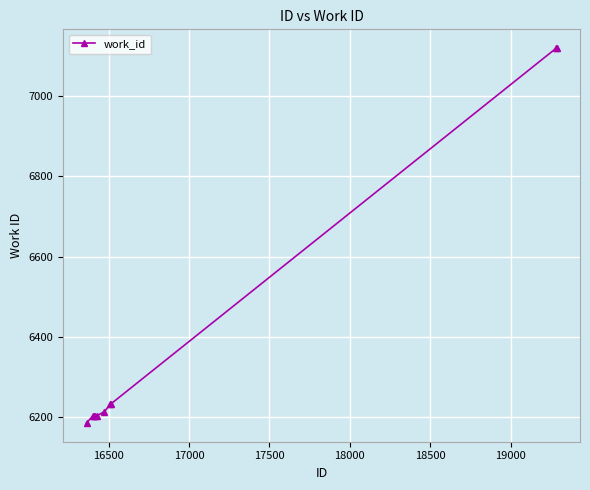

What is the value of the 9th point from the left?

7120